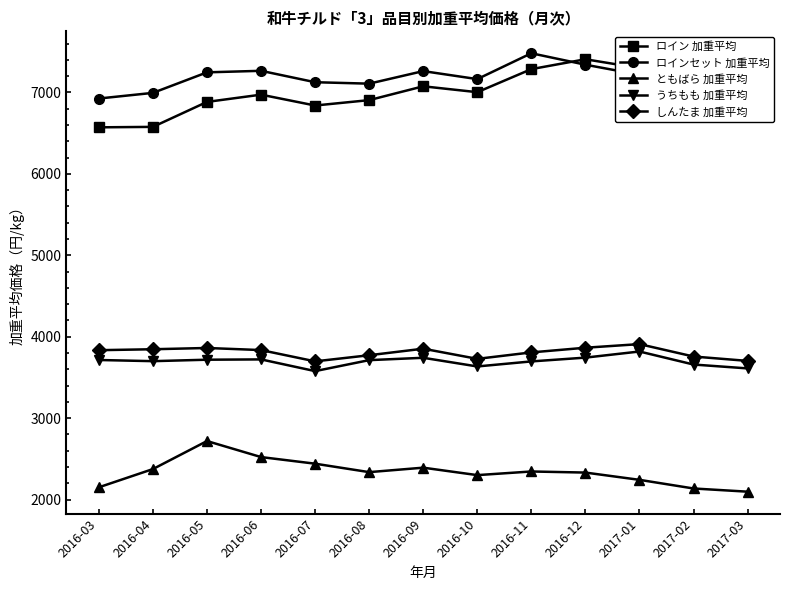

What is the greatest value displayed?

7480.7